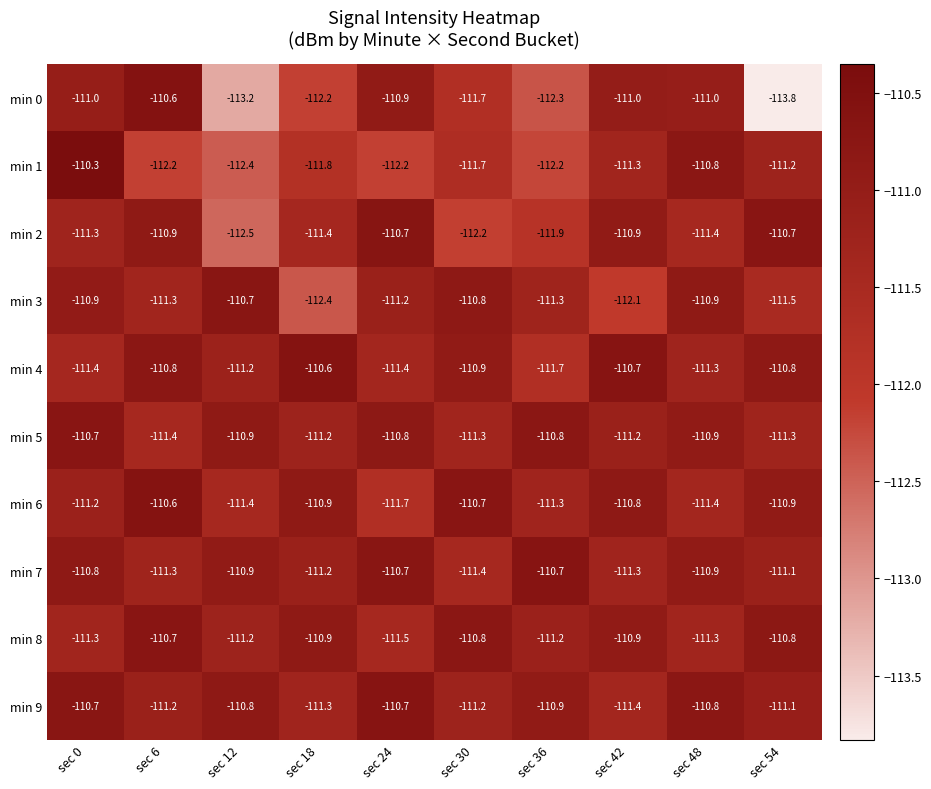

The min 4 series shows -110.7 at sec 42. True or false?

True